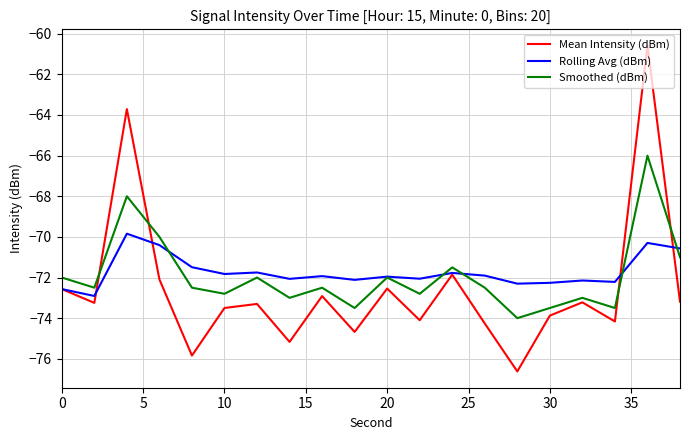

True or false: Rolling Avg (dBm) has more than 2 interior local peaks.

True